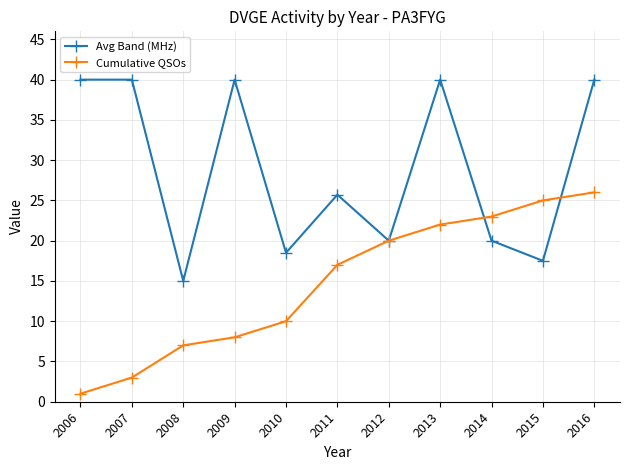

How many lines are shown in the chart?

2